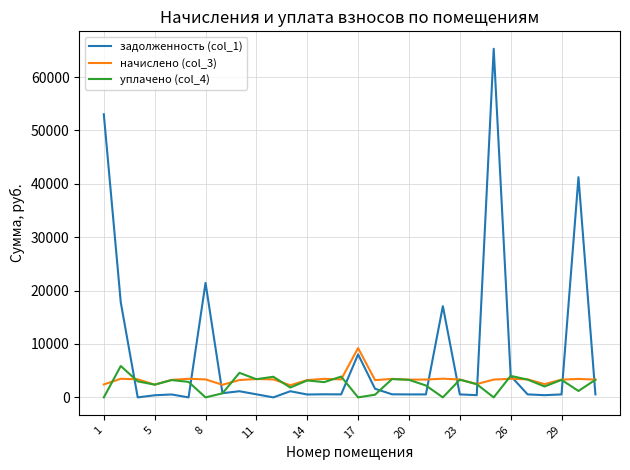

Rank the series by their maximum value, from lowest to highest.

уплачено (col_4), начислено (col_3), задолженность (col_1)